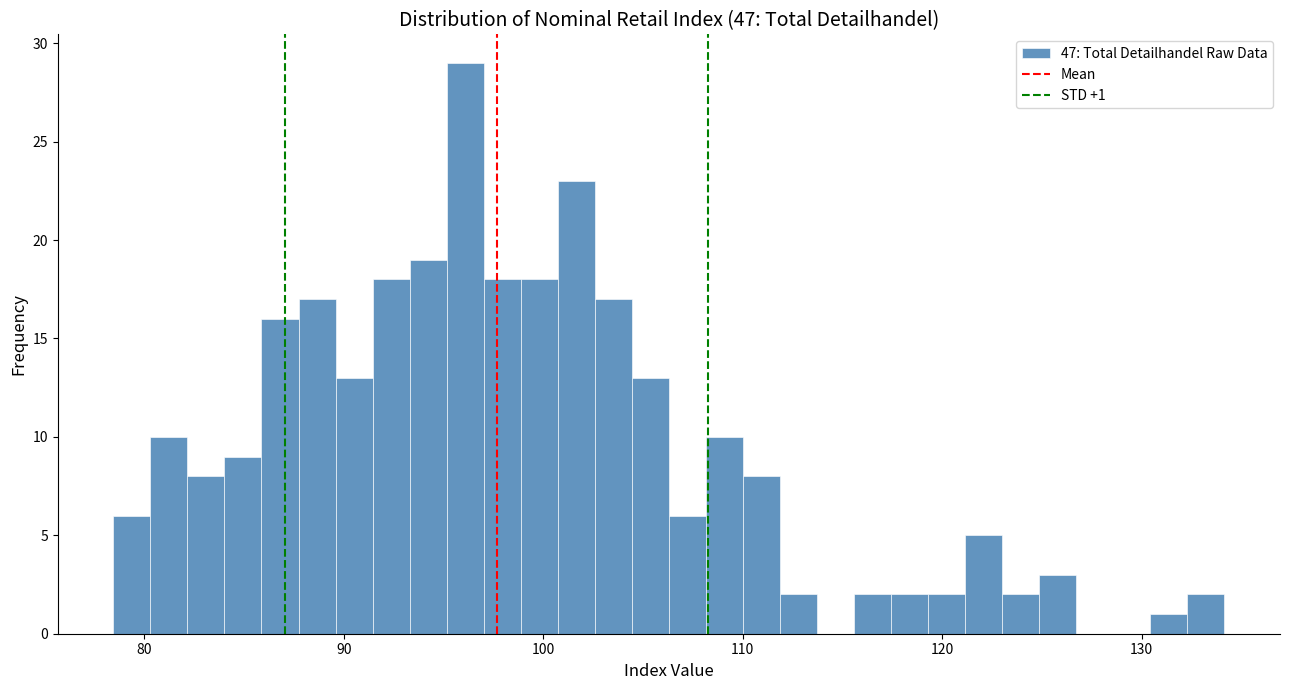

Around what value on the x-axis is the tallest bar? Give the approximate position of its centre, as read against the axis.

96